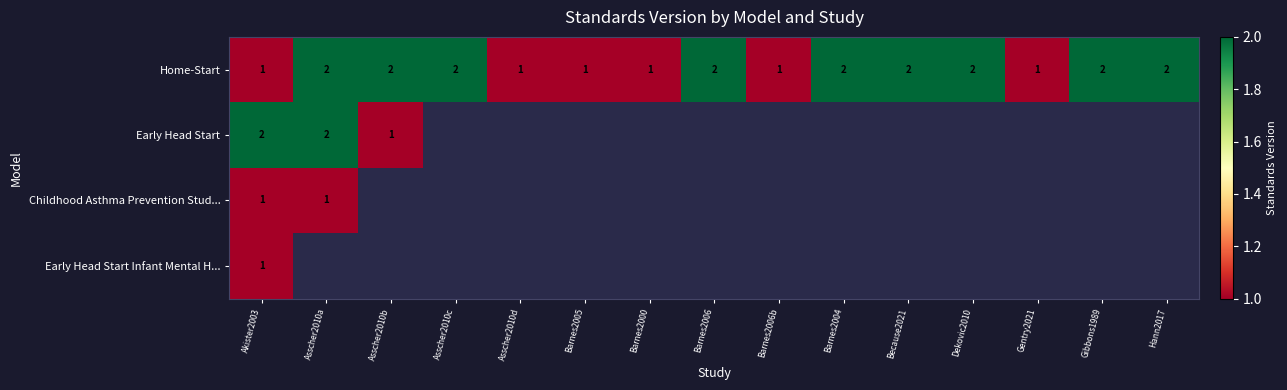

Is the value of Early Head Start Infant Mental H... at Akister2003 greater than the value of Home-Start at Dekovic2010?

No